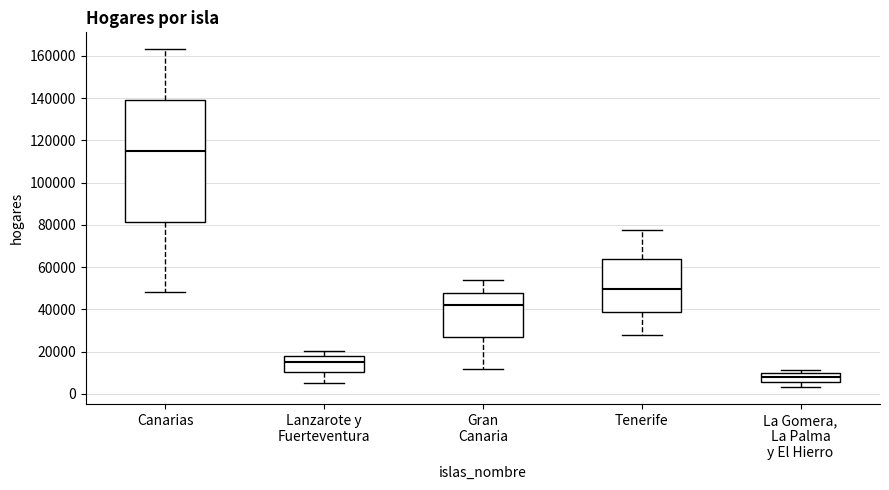

Comparing the boxes themselves (not the whiskers), which one is the tallest?

Canarias